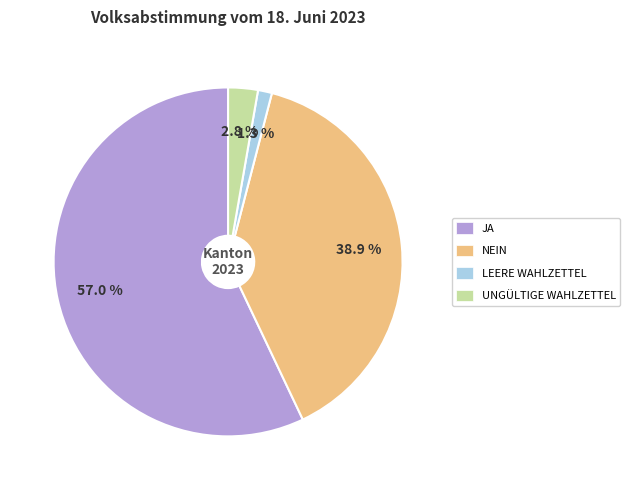

What is the smallest slice in the pie chart?

LEERE WAHLZETTEL